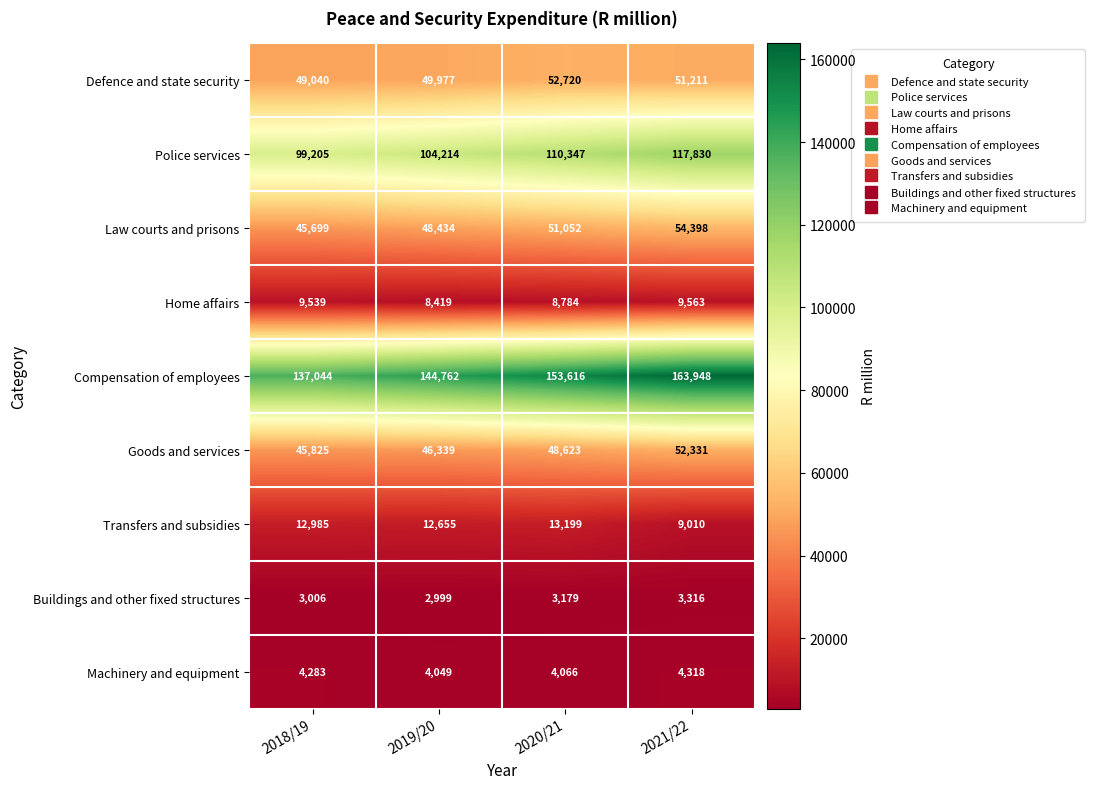

What is the smallest value displayed?

2999